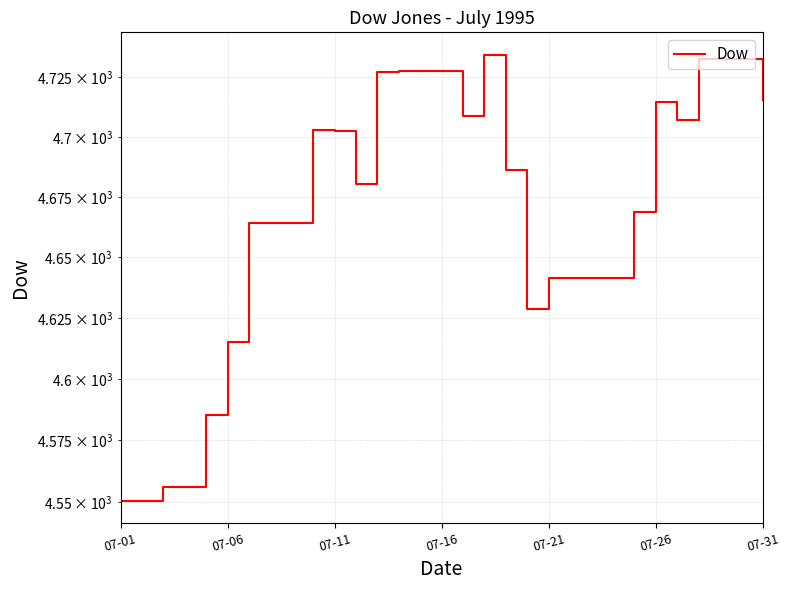

Approximately how many times larger is the value at 16 compared to 13?

1.0